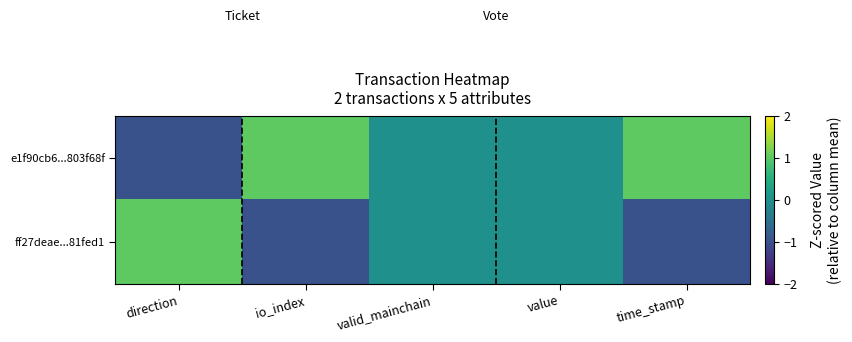

How many distinct data groups are displayed?

2